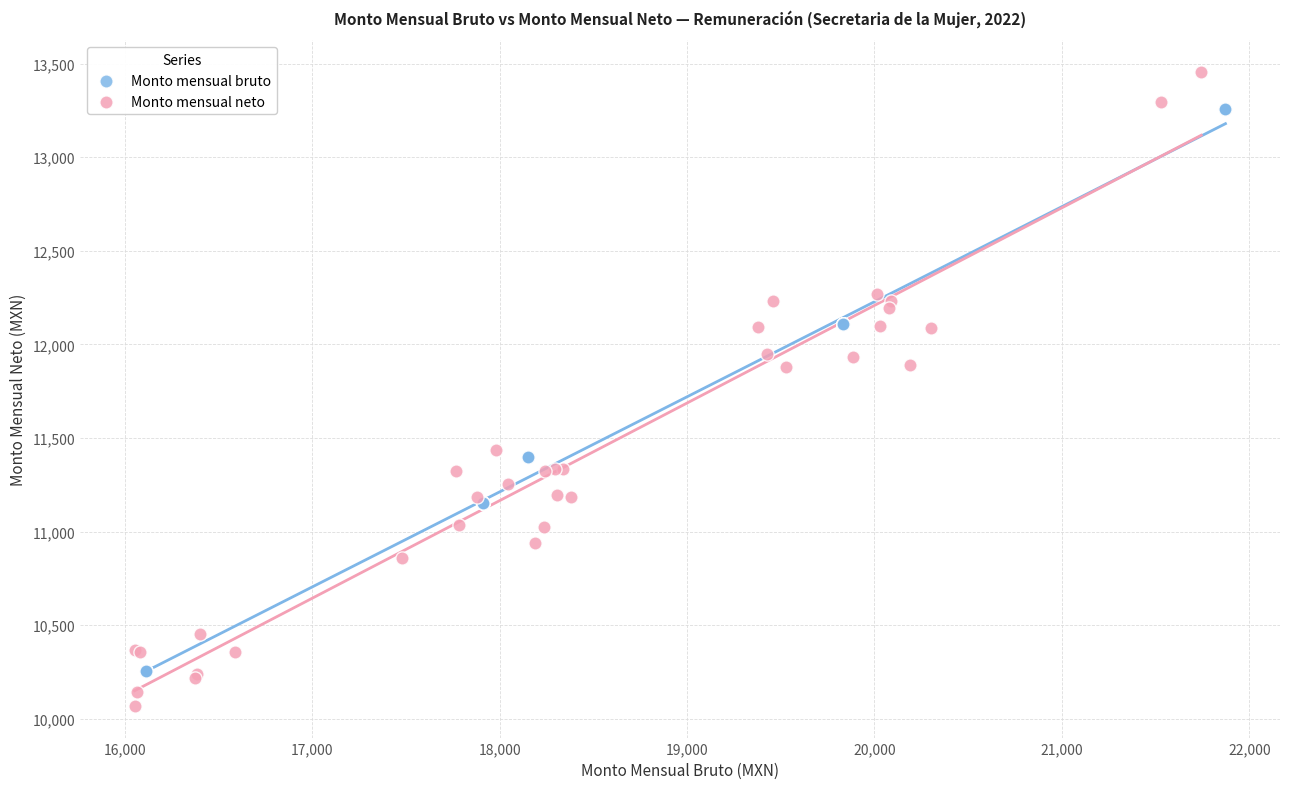

Which series contains the lowest Y value?

Monto mensual neto